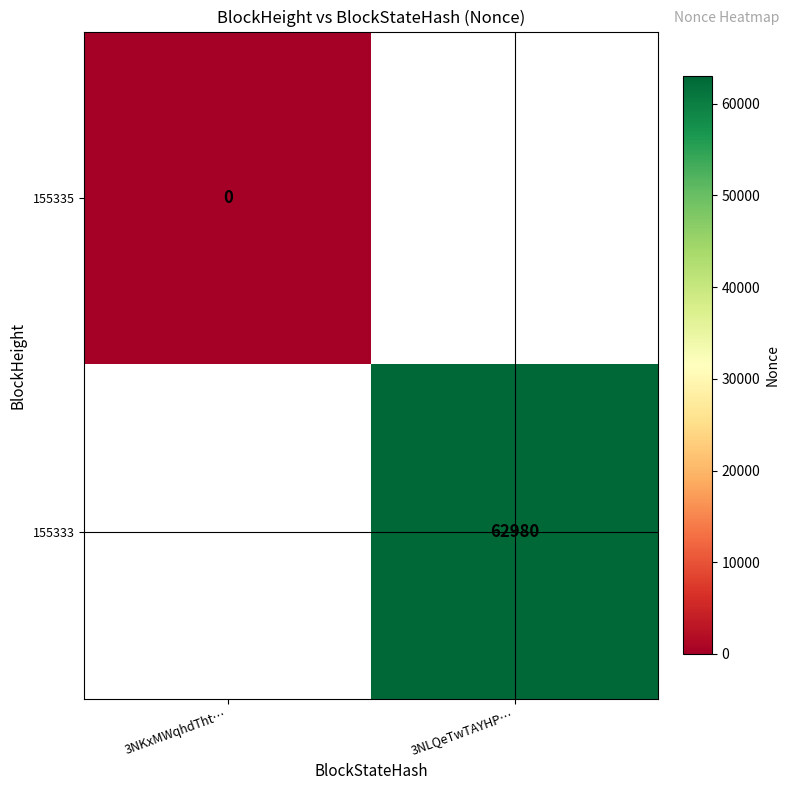

Is it true that 155333 equals 62980 at 3NLQeTwTAYHP…?

True